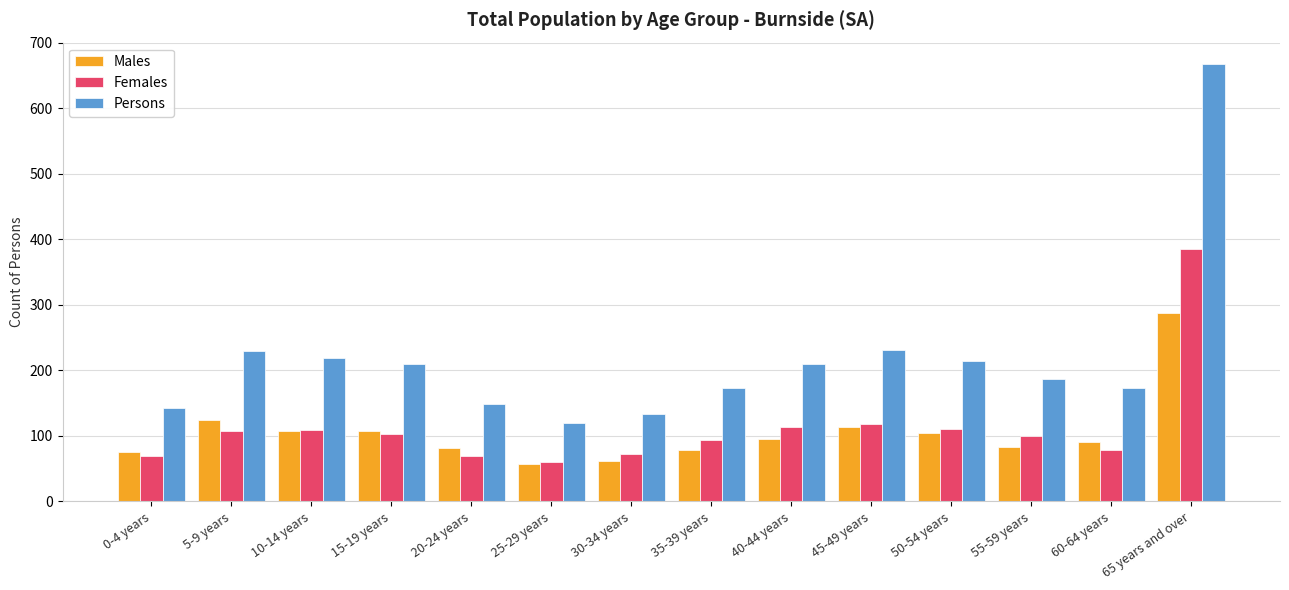

Is the value of Males at 55-59 years greater than the value of Females at 5-9 years?

No